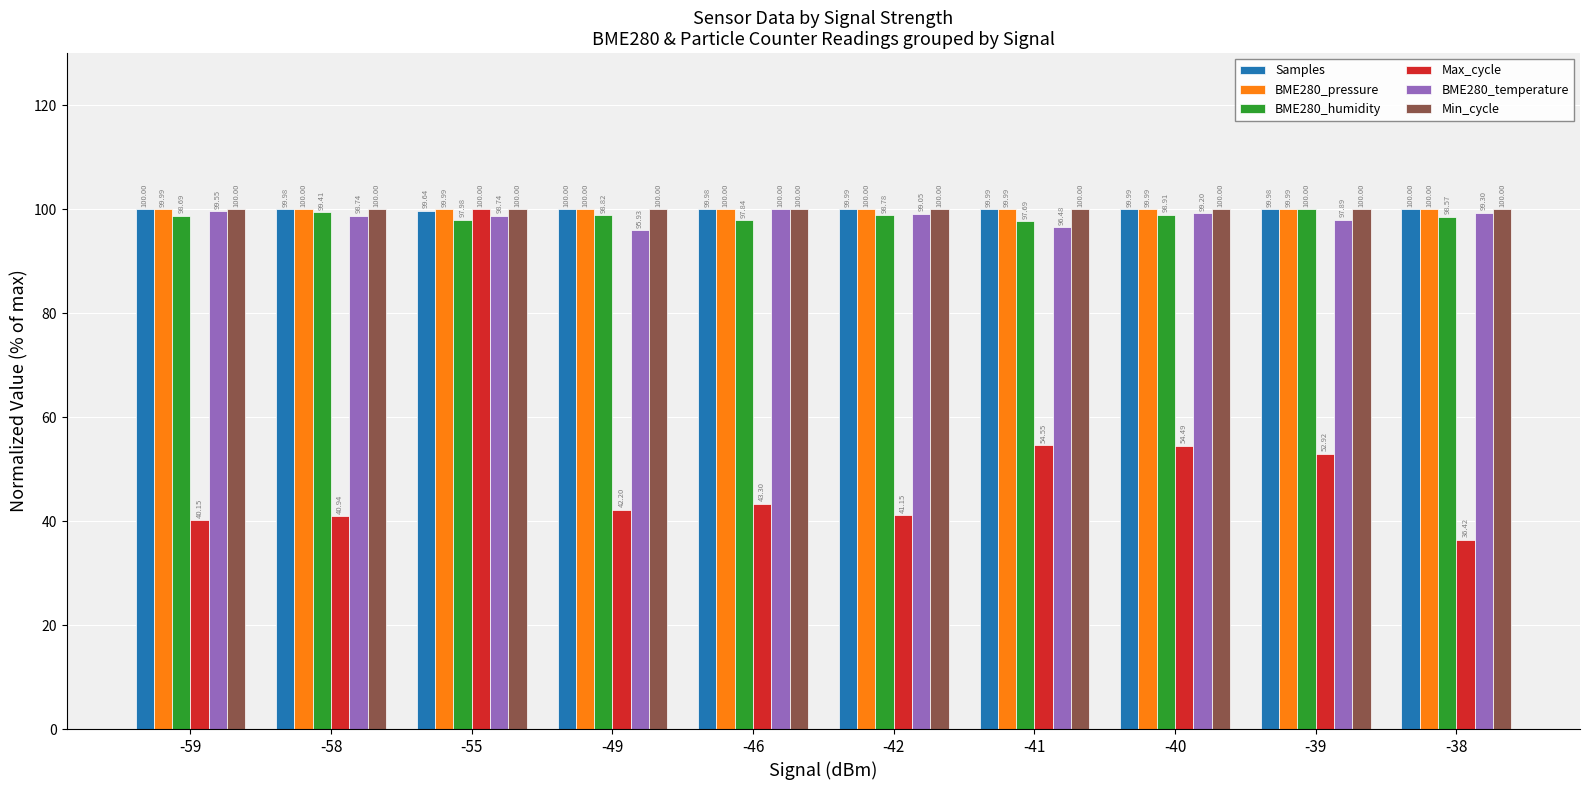

The value of Min_cycle at -55 is 28.0. True or false?

False